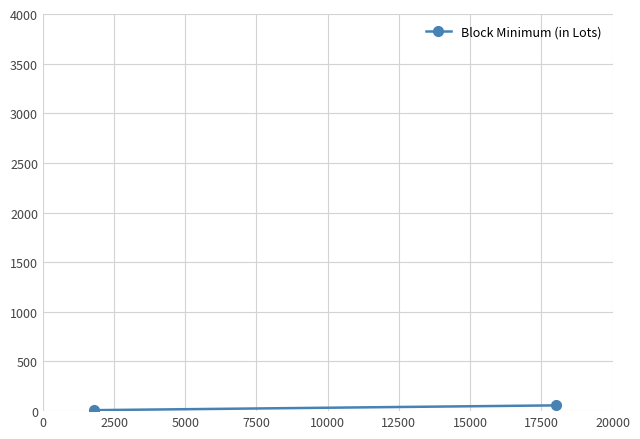

Reading right to left, list all the values displayed in this chart.

58	10